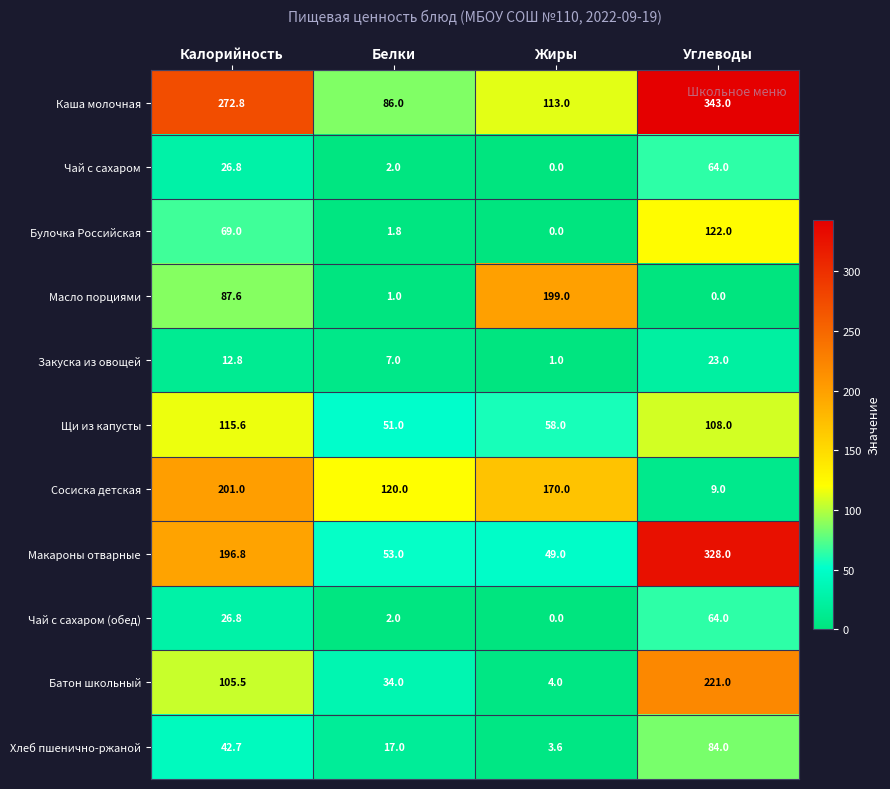

What is the difference between the Чай с сахаром (обед) values at Калорийность and Жиры?

26.8